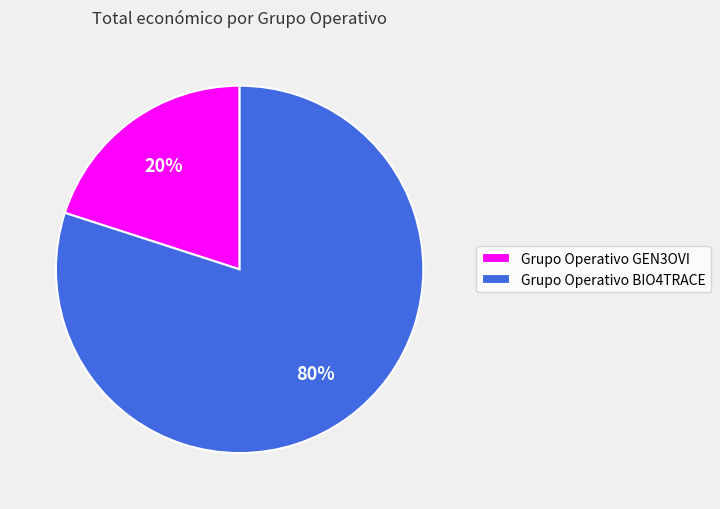

Does any single category account for the majority?

Yes